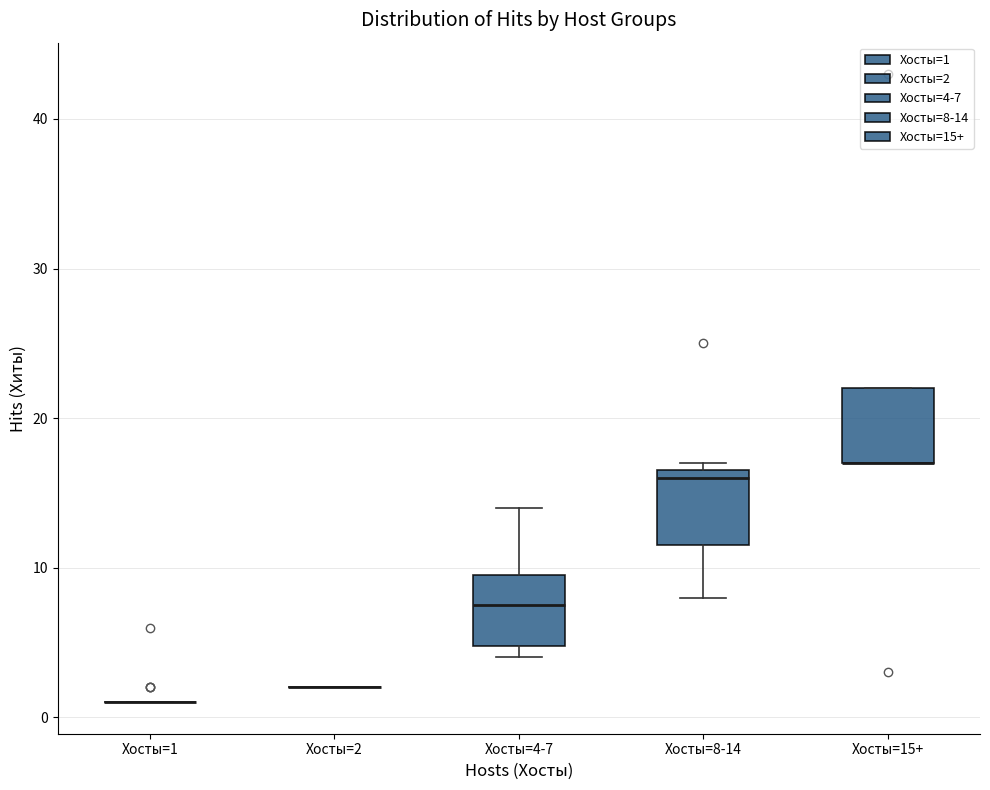

Reading left to right, read every box against the y-axis: the position of its median line, the range the box covers, and the ends of its whiskers. The values are not printed on the chart, so give them approximately, as read against the axis.

Хосты=1: box collapsed to a line at 1, whiskers 1 to 1
Хосты=2: box collapsed to a line at 2, whiskers 2 to 2
Хосты=4-7: median 8, box 5 to 10, whiskers 4 to 14
Хосты=8-14: median 16, box 12 to 17, whiskers 8 to 17 (just above the box's upper edge)
Хосты=15+: median 17 (drawn on the box's lower edge), box 17 to 22, whiskers 17 to 22